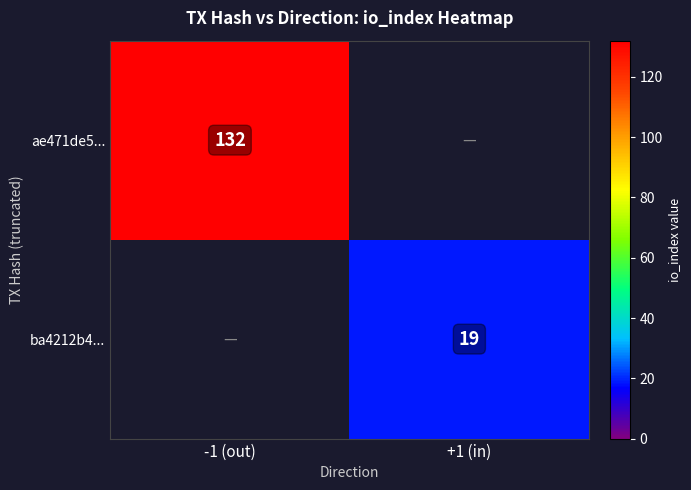

How many data points does each series have?

2